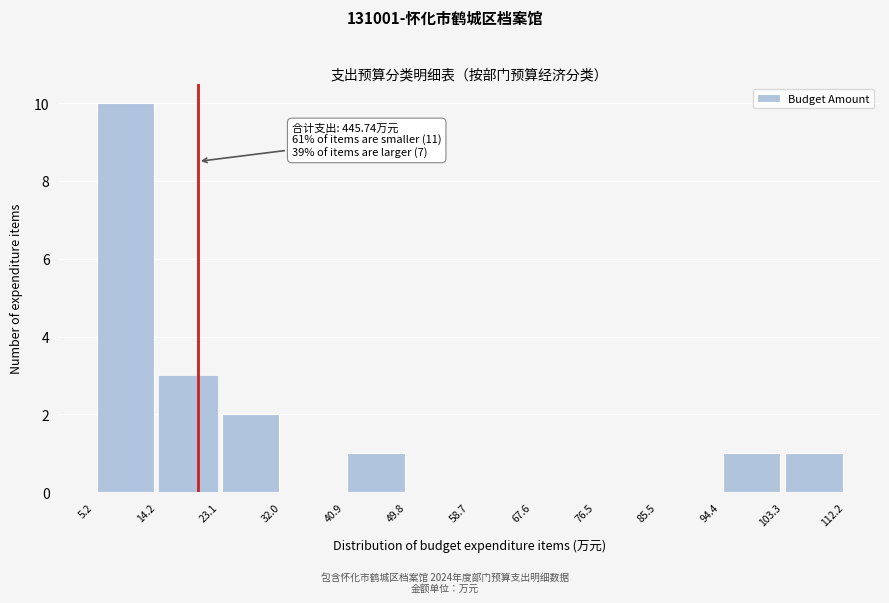

Over which range of the x-axis is the bar tallest?

5.2 to 14.2